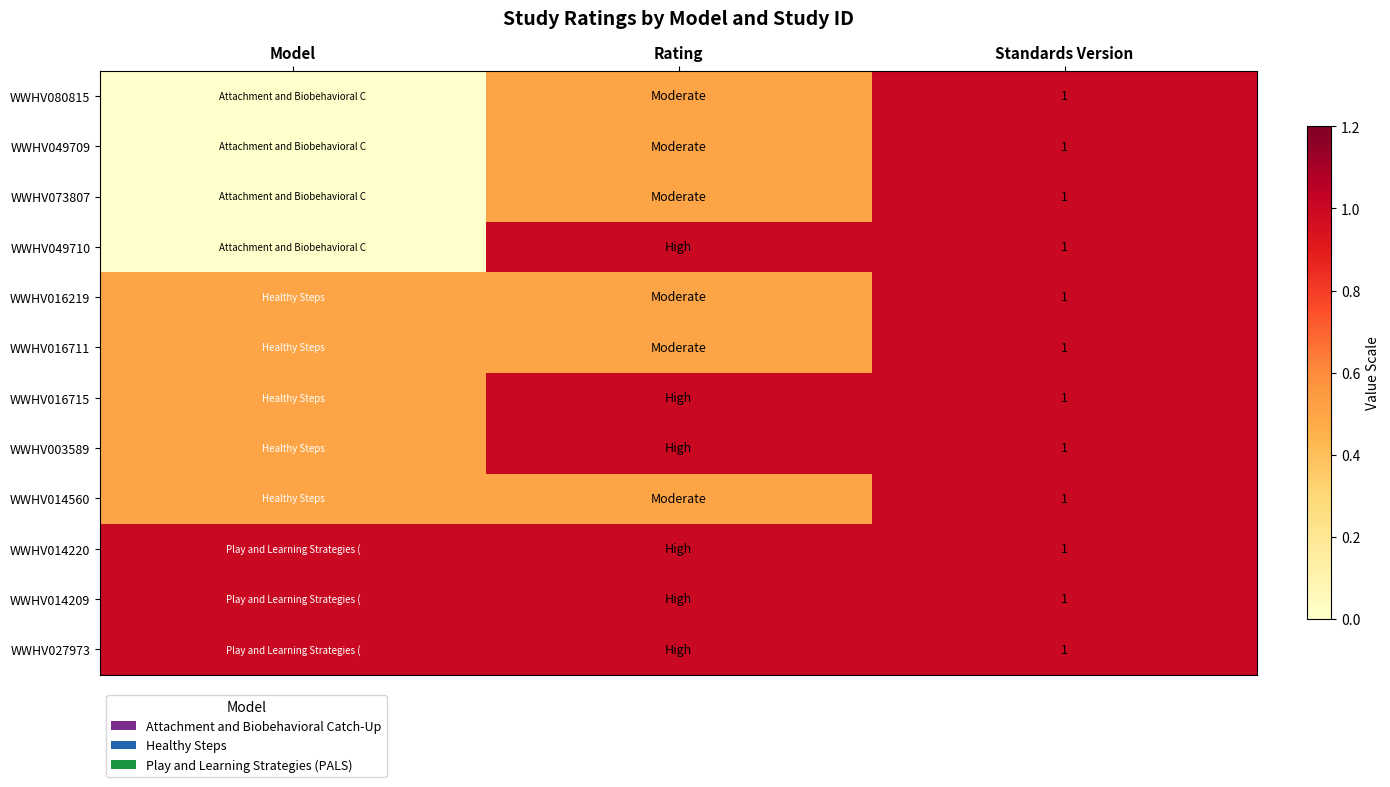

Is it true that WWHV014220 equals 1.0 at Standards Version?

True